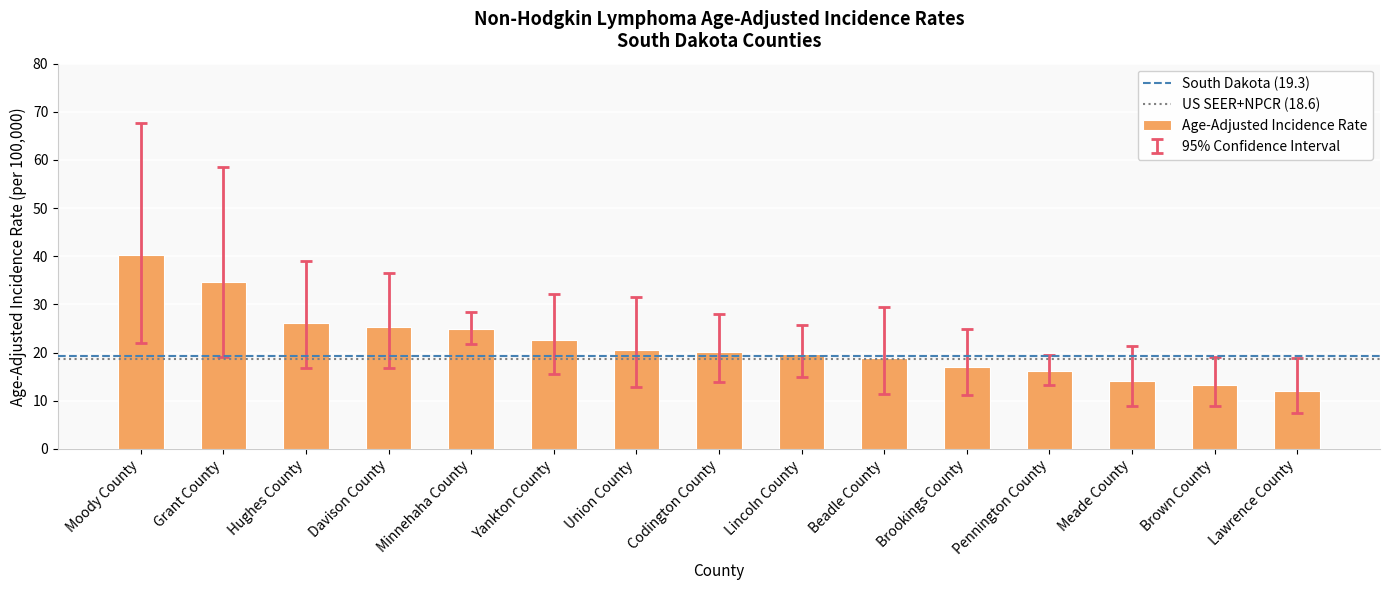

What is the label of the 3rd bar from the right?

Meade County